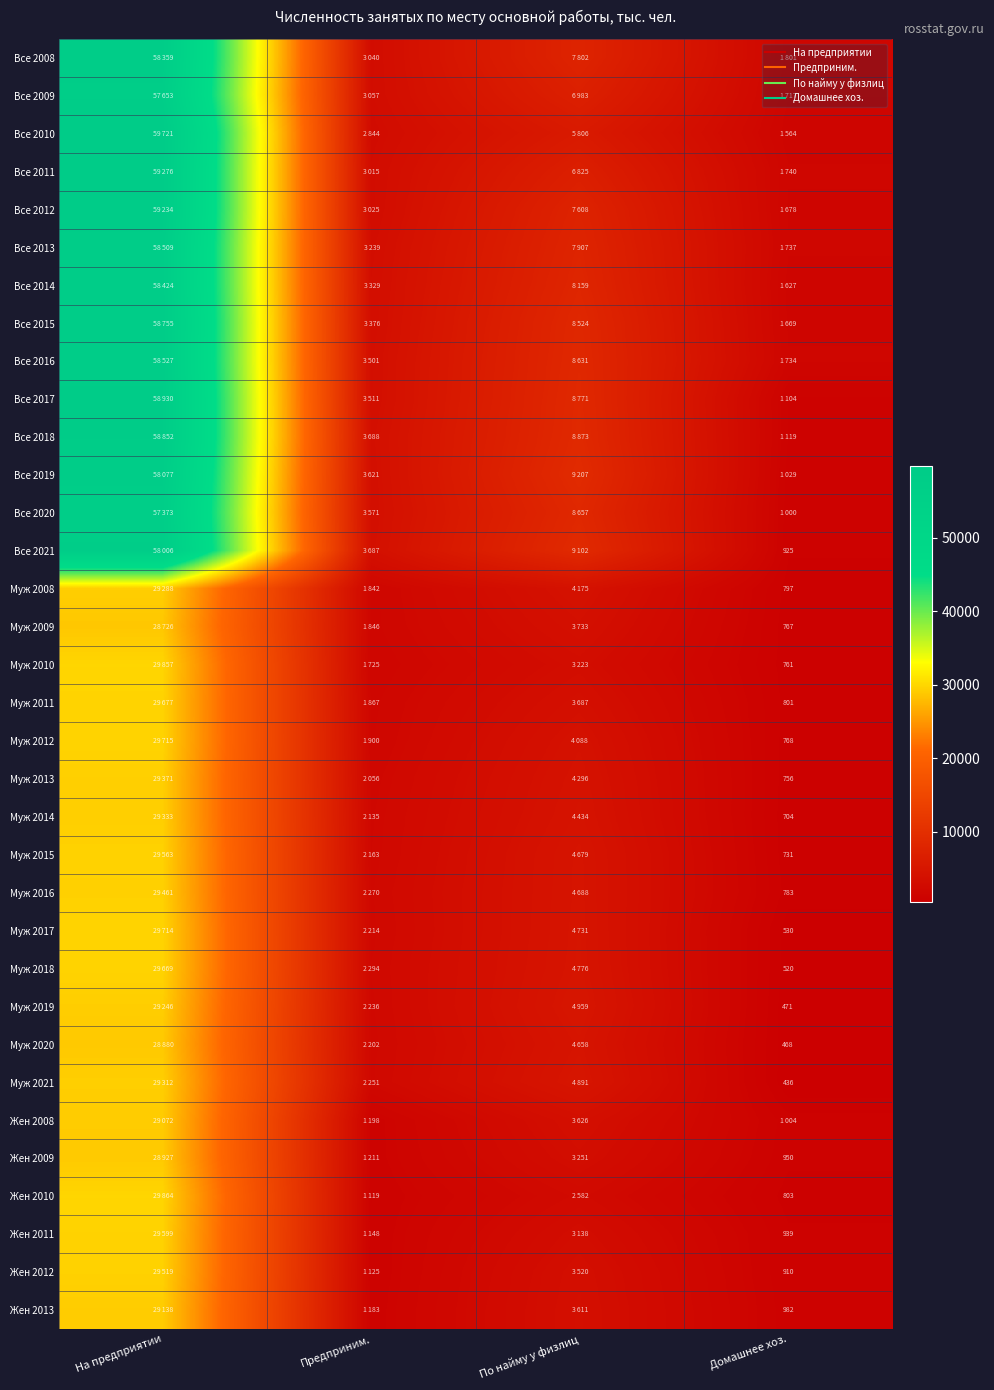

The Все 2014 series shows 3329 at Предприним.. True or false?

True